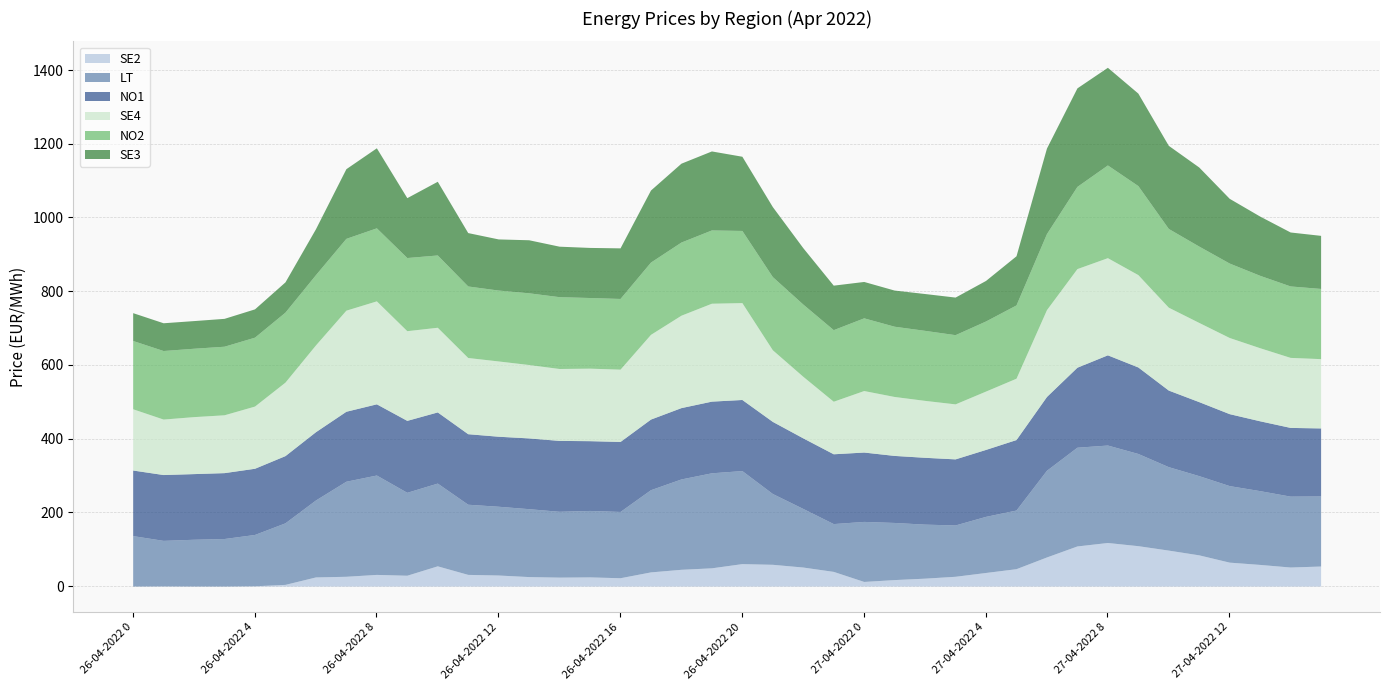

Rank the series at 26-04-2022 22 from highest to lowest value.

NO2, NO1, SE4, LT, SE3, SE2